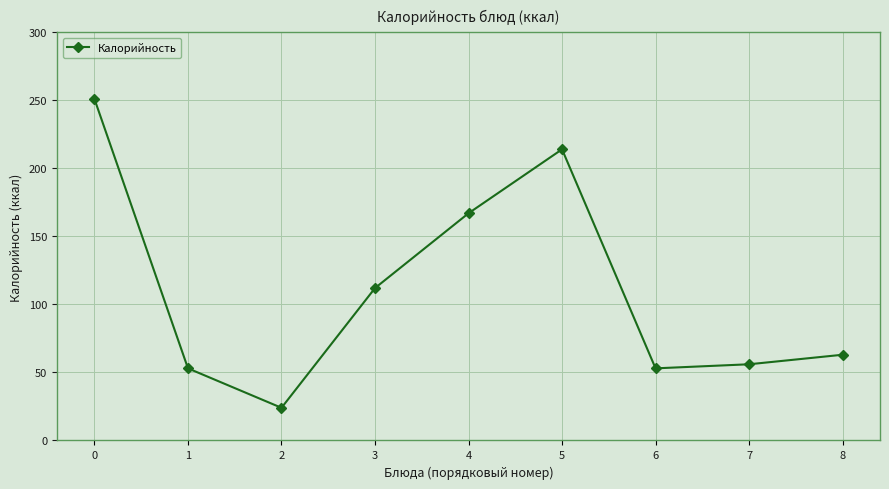

Reading left to right, extract all data points from this chart.

0=251	1=53	2=24	3=112	4=167	5=214	6=53	7=56	8=63